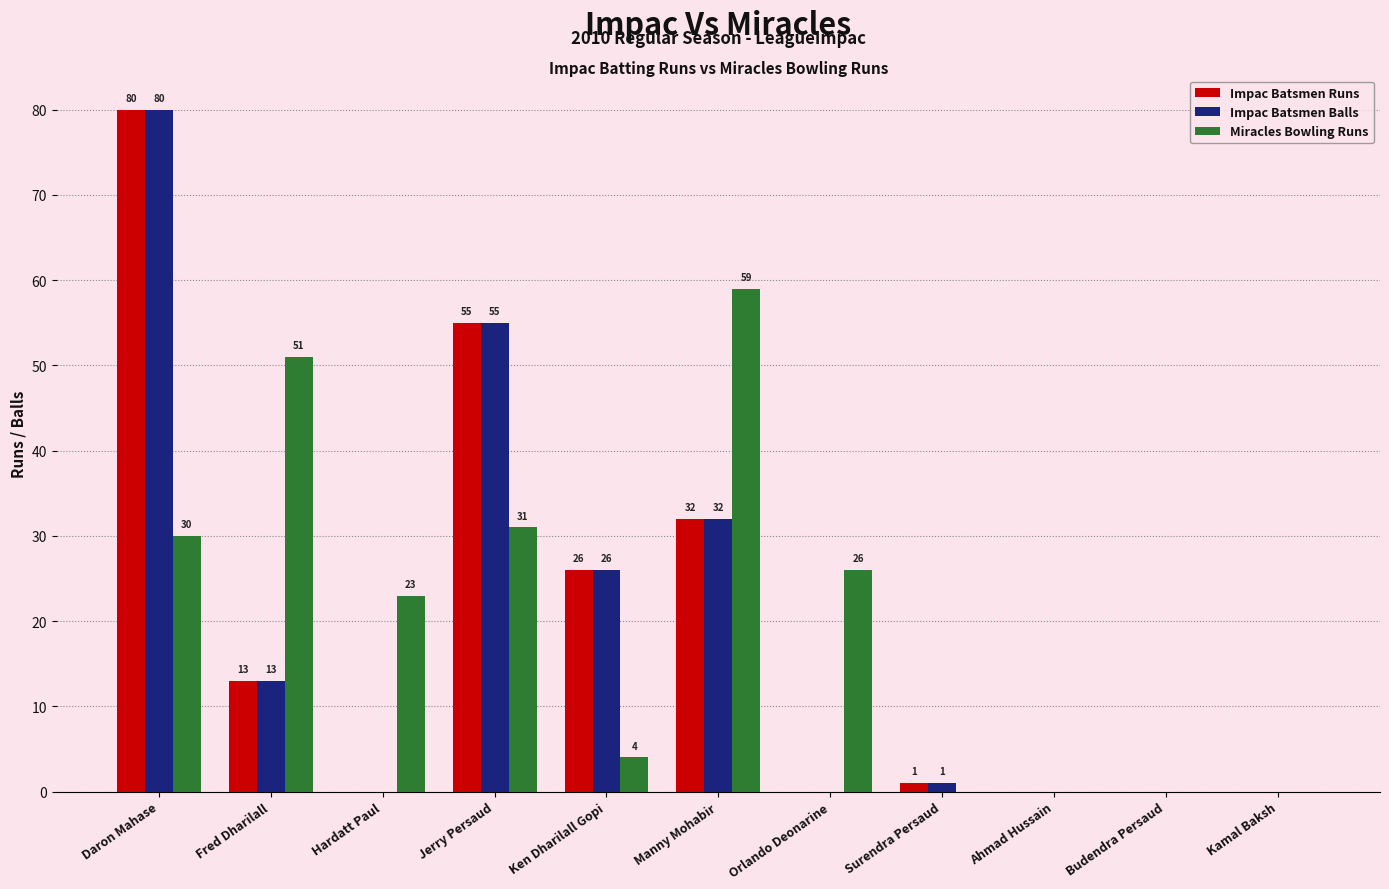

Between Jerry Persaud and Manny Mohabir, which series saw the biggest shift?

Miracles Bowling Runs